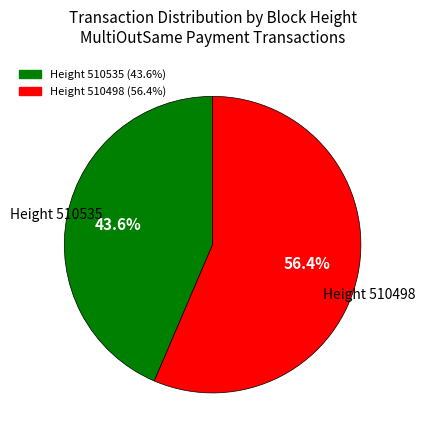

Do Height 510498 and Height 510535 together represent more than half of the pie?

Yes